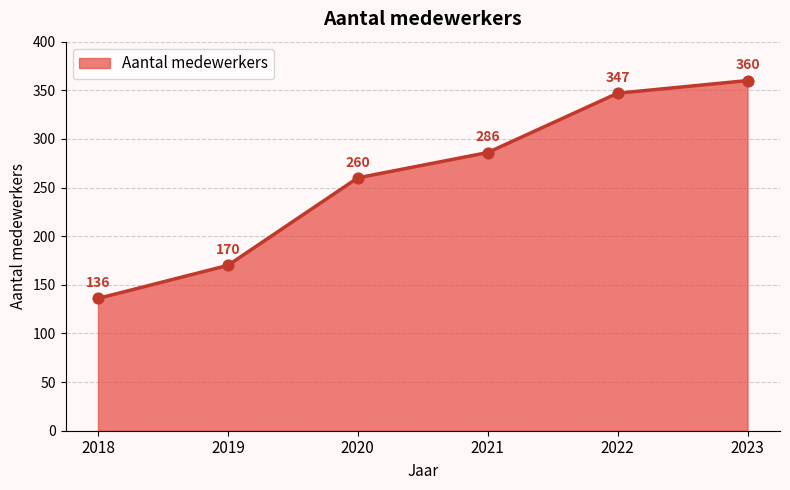

What is the ratio of the value at 2023 to the value at 2022?

1.0